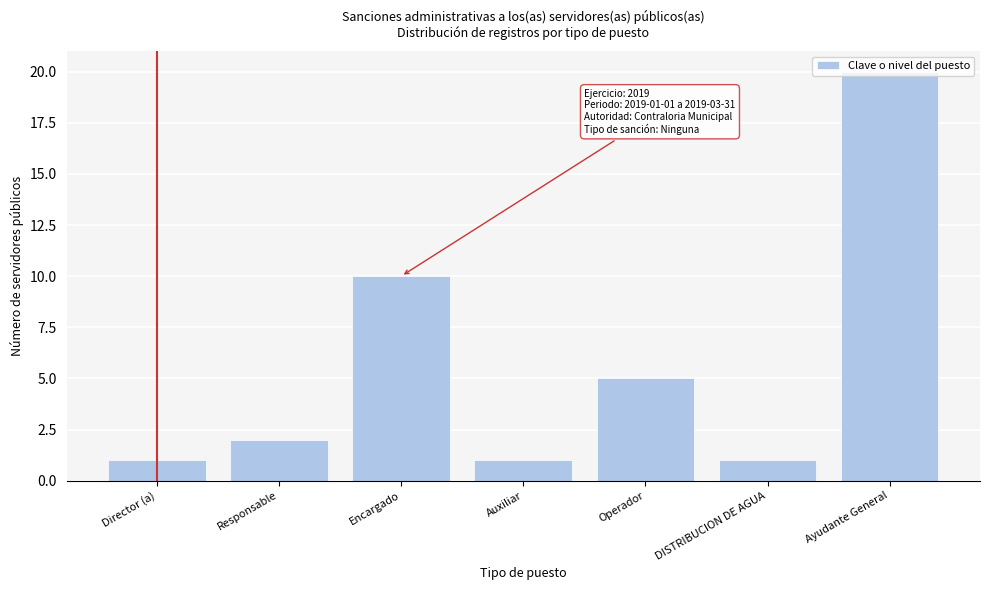

What position from the right is Director (a)?

7